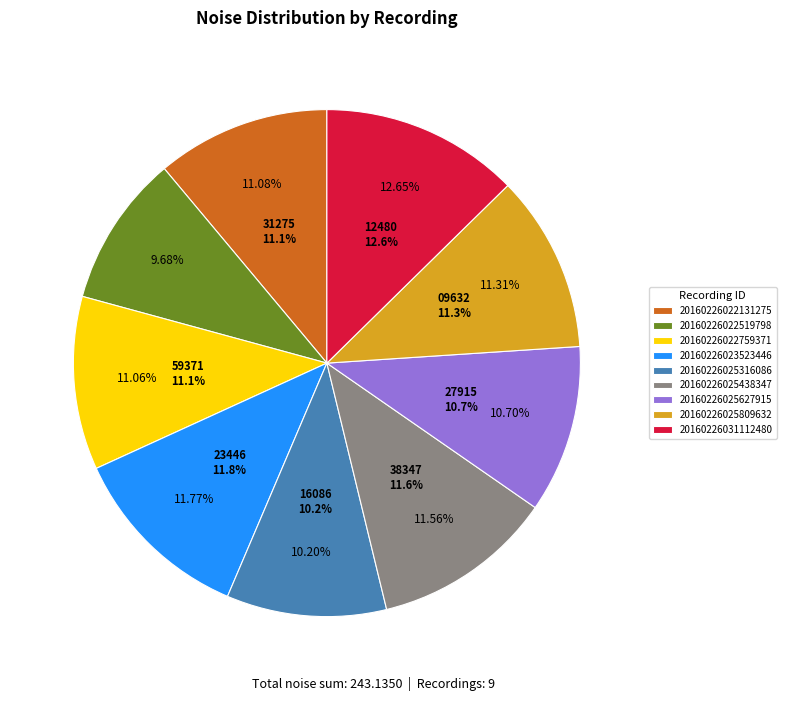

What is the change in value from 20160226022519798 to 20160226023523446?

+5.1